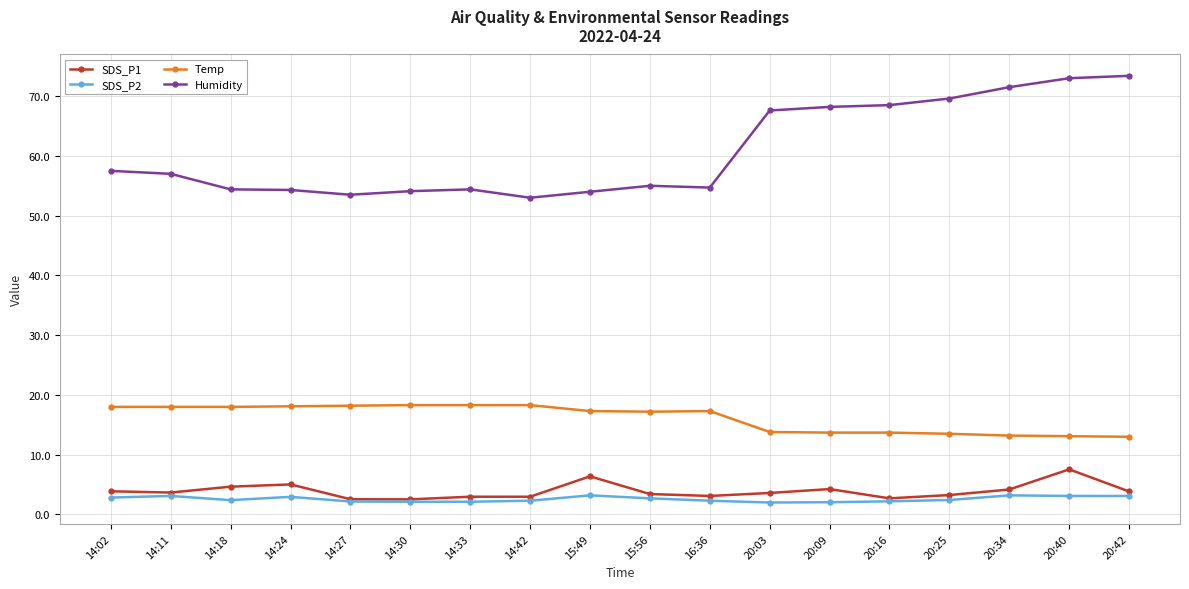

Which series has the largest total across all categories?

Humidity